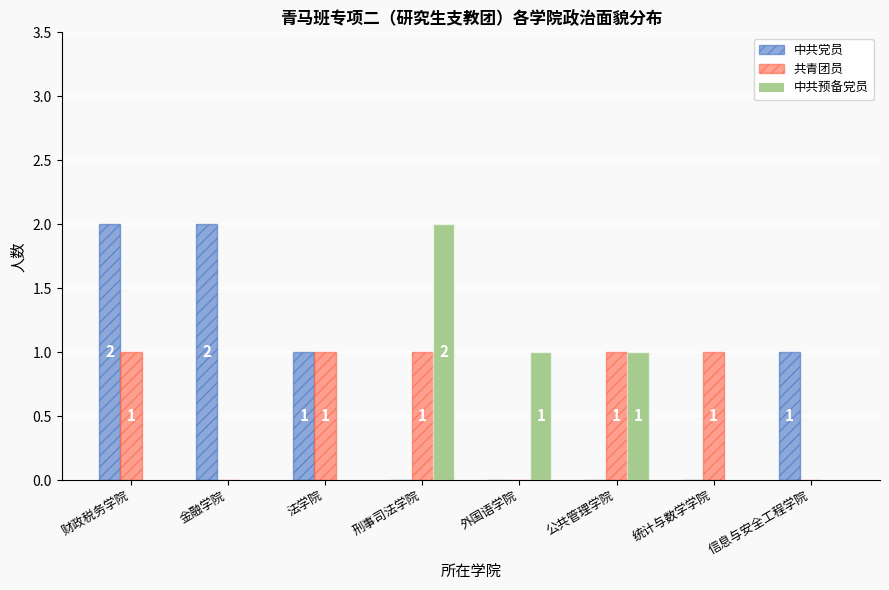

Which series has the largest total across all categories?

中共党员